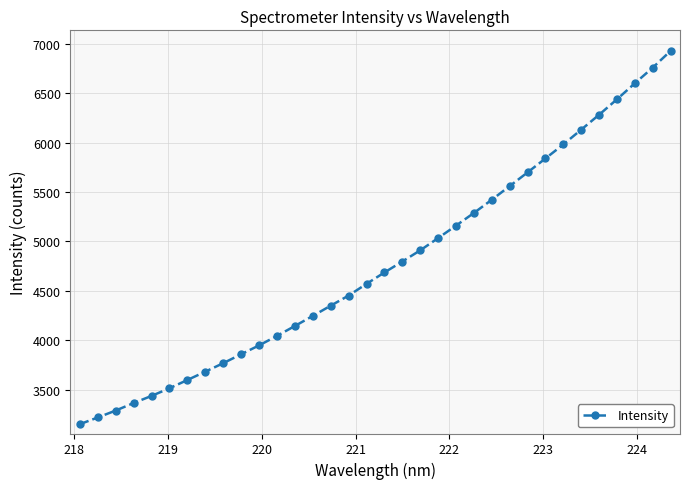

What is the value of the 32nd point from the left?

6599.4